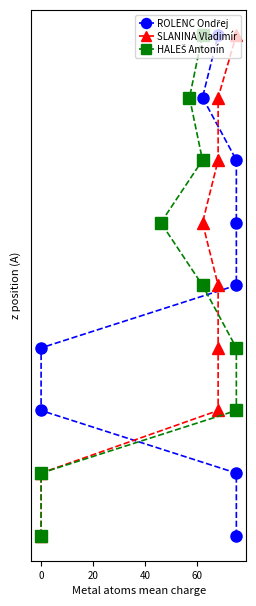

List the series in order of their peak value, lowest first.

ROLENC Ondřej, SLANINA Vladimír, HALEŠ Antonín